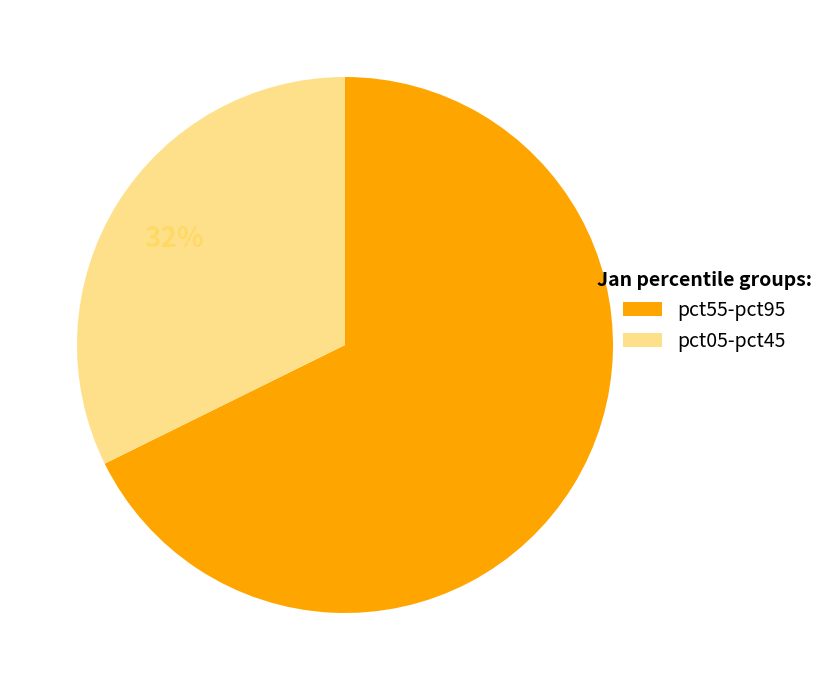

Between pct55-pct95 and pct05-pct45, which is larger?

pct55-pct95